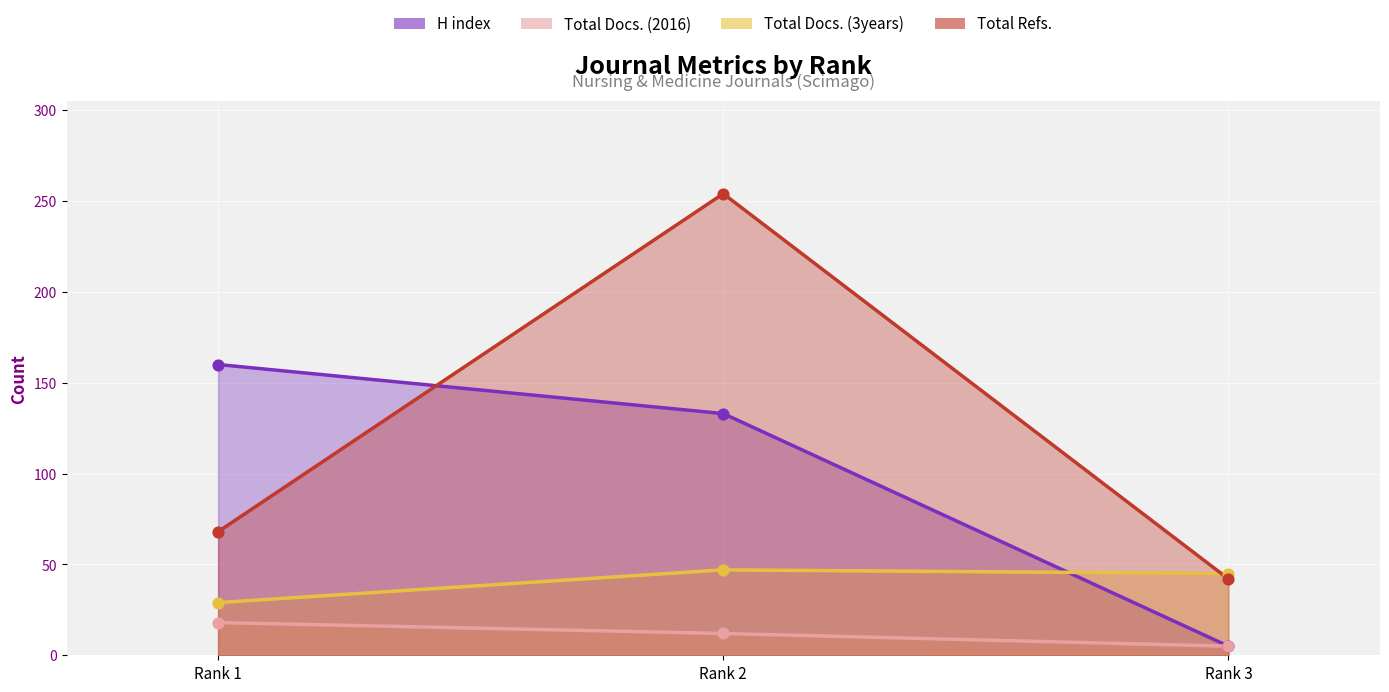

Which series has the largest Y range (max minus min)?

Total Refs.